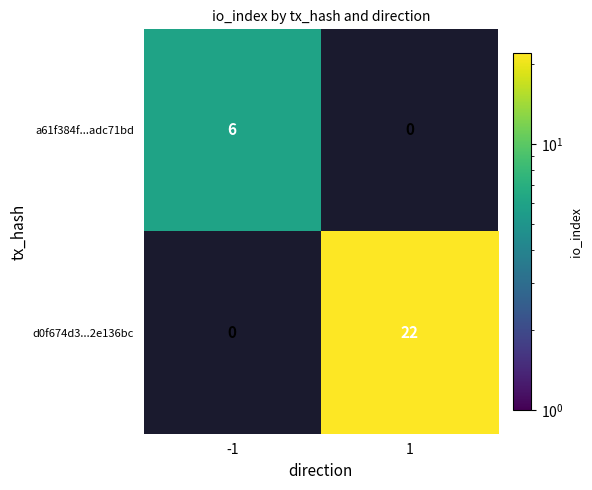

The a61f384f...adc71bd series shows 8 at -1. True or false?

False